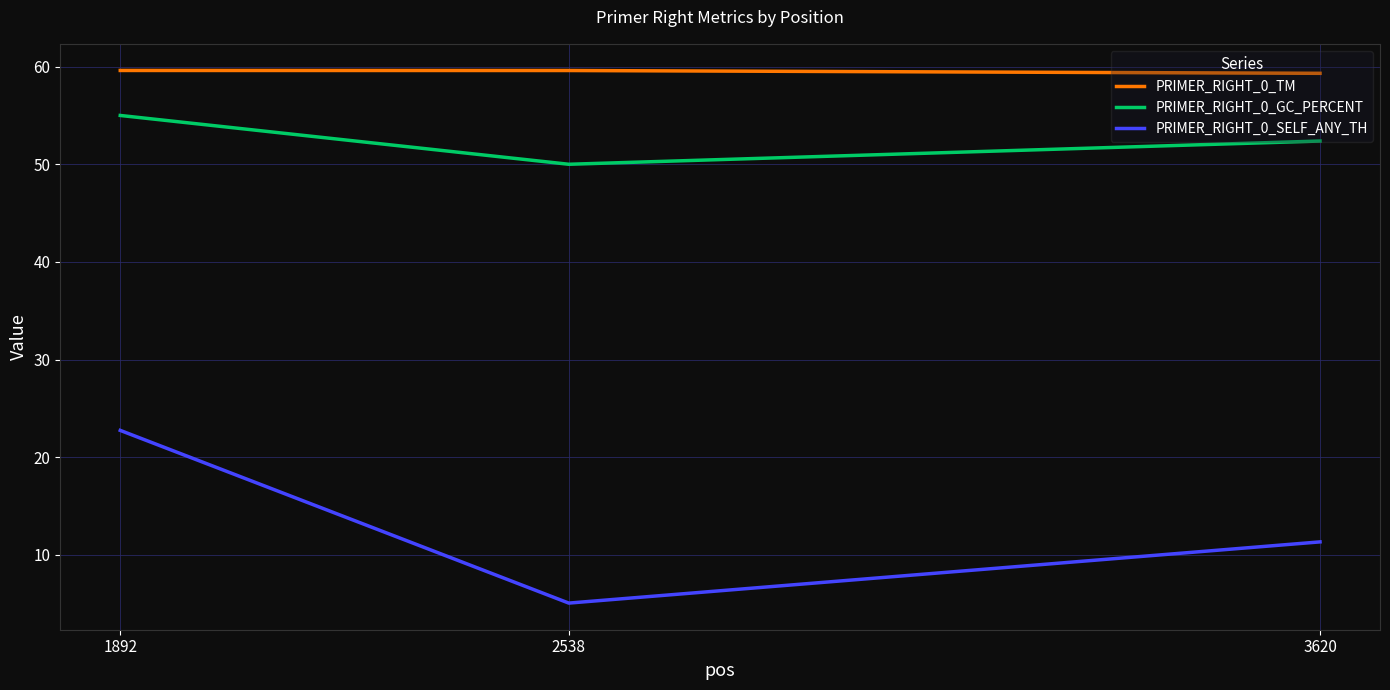

Count the number of data series in this chart.

3